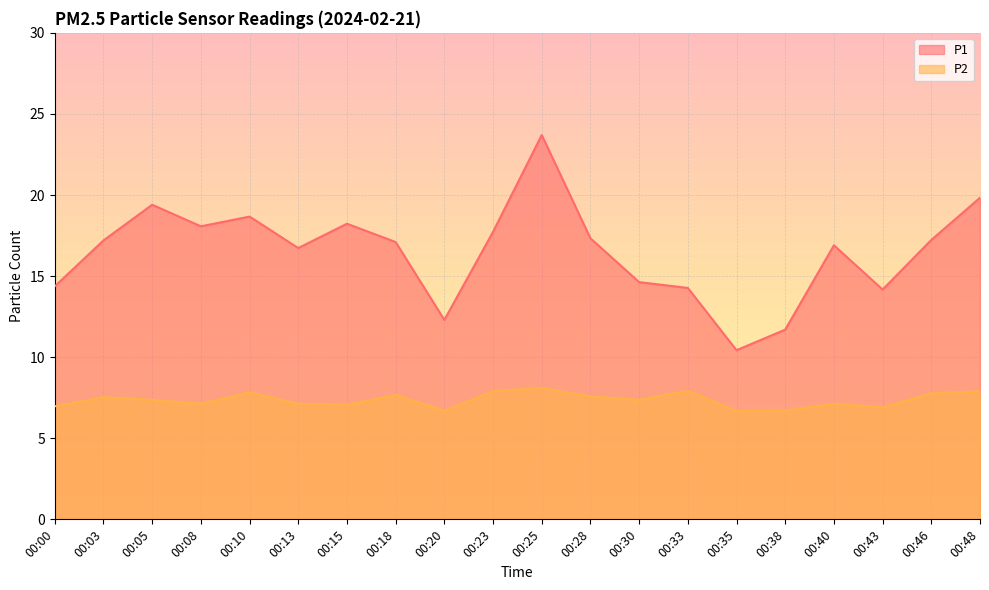

What are all the series names shown in the legend?

P1, P2